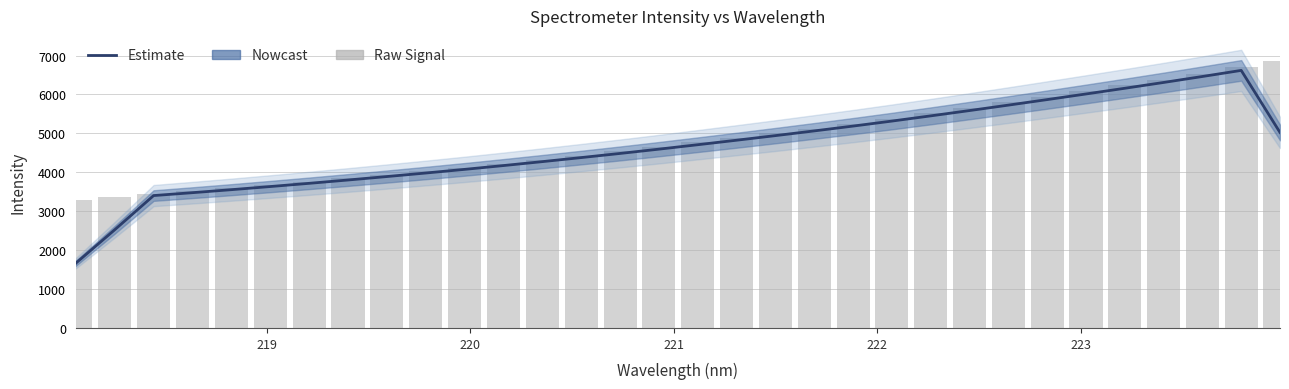

How many data points does each series have?

32